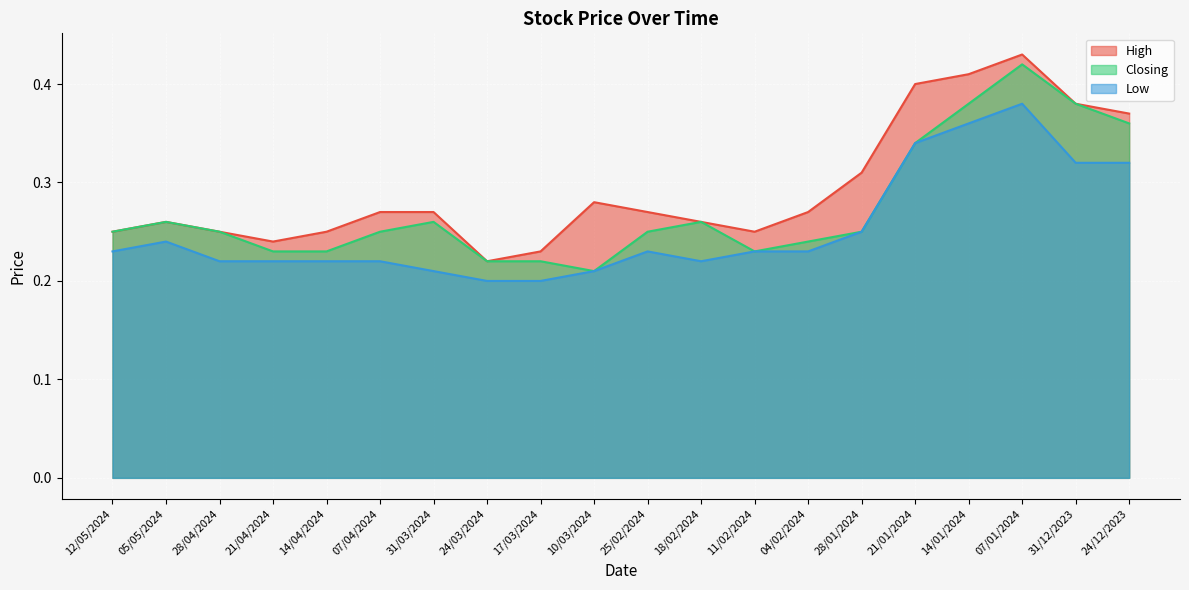

List the series in order of their overall mean, highest first.

High, Closing, Low